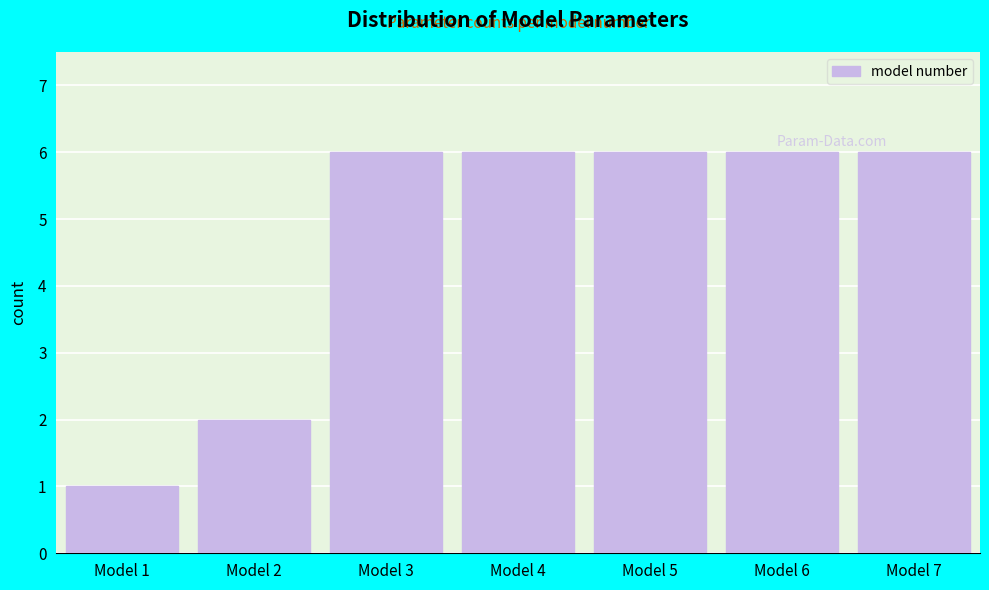

Reading left to right, list all the values displayed in this chart.

1	2	6	6	6	6	6